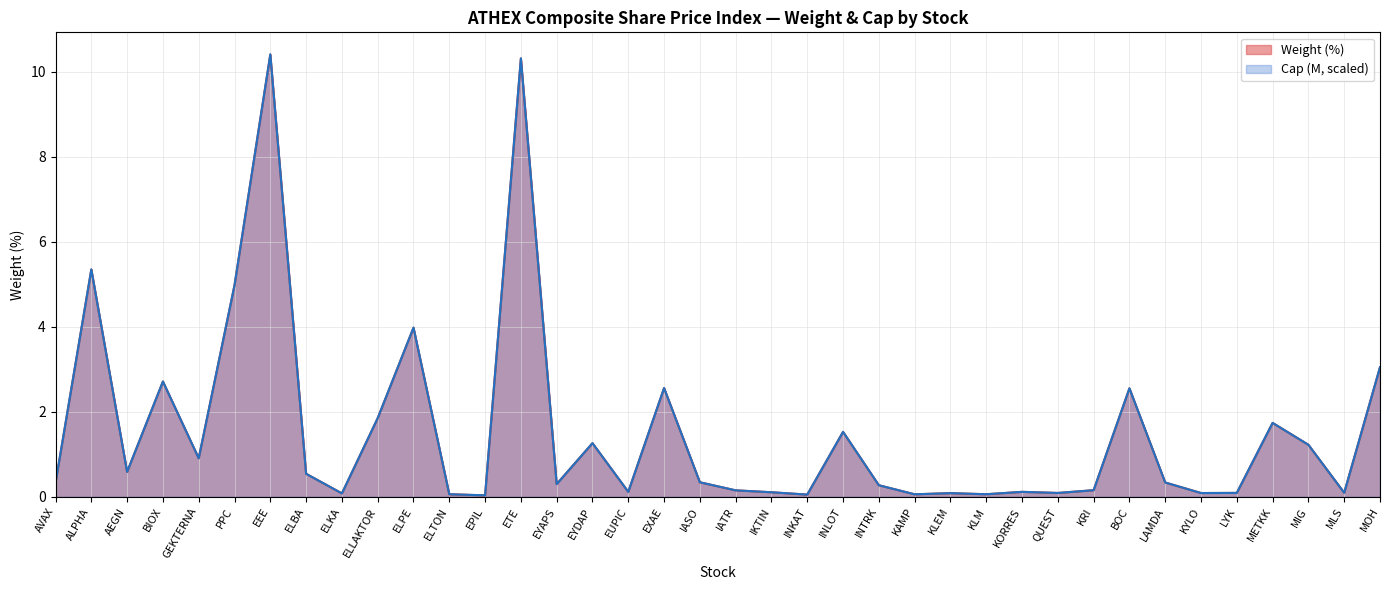

Which has a higher value, EYDAP or BOC?

BOC